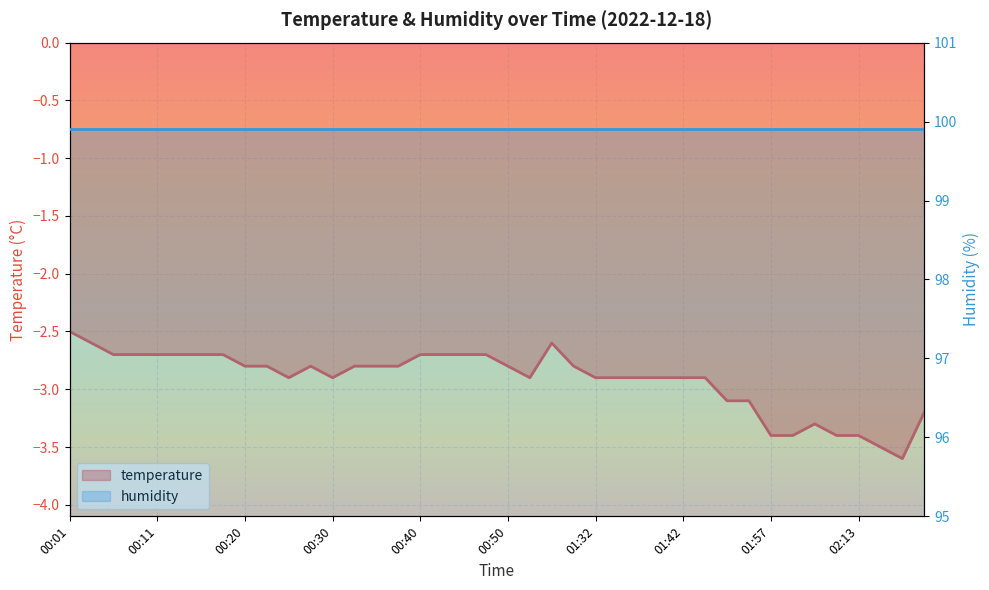

Rank the categories by value from highest to lowest.

00:01, 00:03, 01:27, 00:06, 00:08, 00:11, 00:13, 00:16, 00:18, 00:40, 00:42, 00:45, 00:47, 00:20, 00:23, 00:28, 00:33, 00:35, 00:37, 00:50, 01:30, 00:25, 00:30, 00:52, 01:32, 01:35, 01:37, 01:40, 01:42, 01:47, 01:52, 01:55, 02:29, 02:02, 01:57, 02:00, 02:05, 02:13, 02:18, 02:21